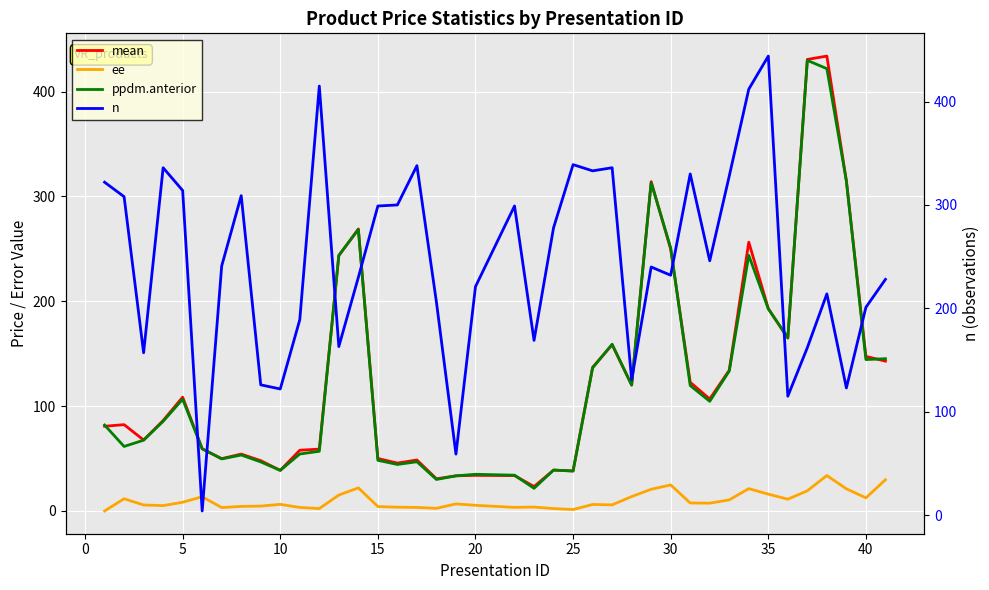

What is the average value of the ppdm.anterior series?

126.0